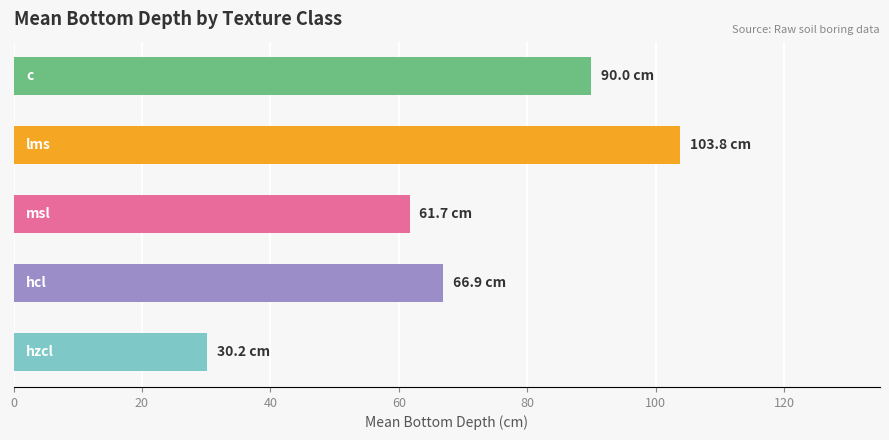

What is the difference between the second highest and minimum values?

59.8